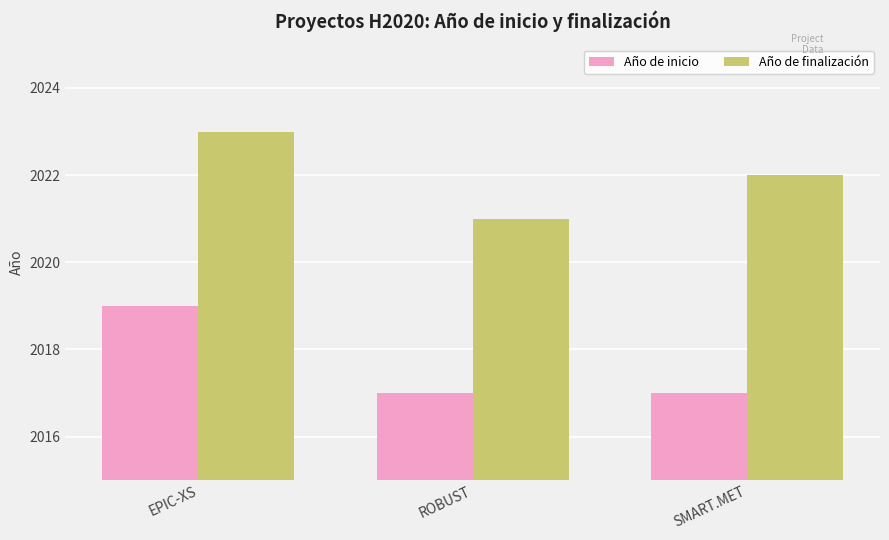

List the labels in order of Año de finalización value, smallest first.

ROBUST, SMART.MET, EPIC-XS